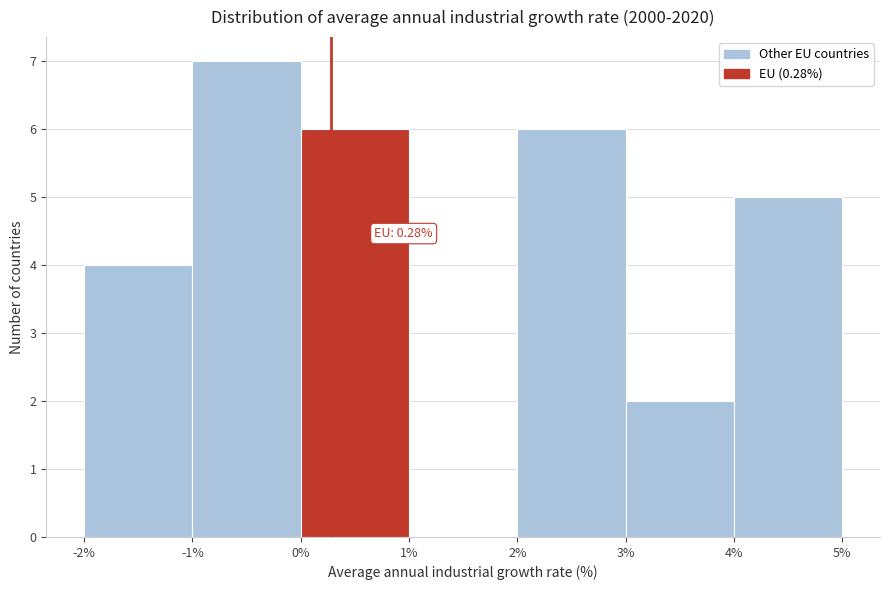

Which range on the x-axis has the tallest bar?

-1% to 0%